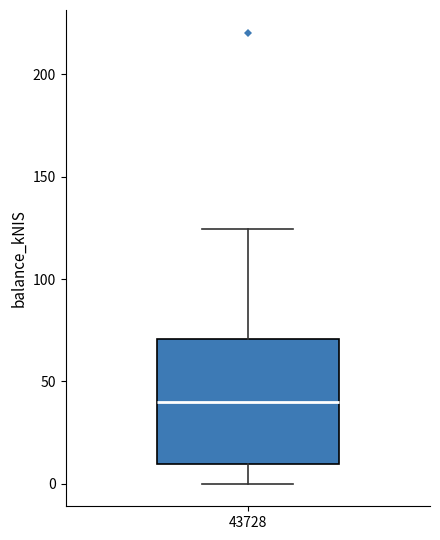

Where does the lower whisker of the box at x = 43728 end on the y-axis? The values are not printed on the chart, so give them approximately, as read against the axis.

0